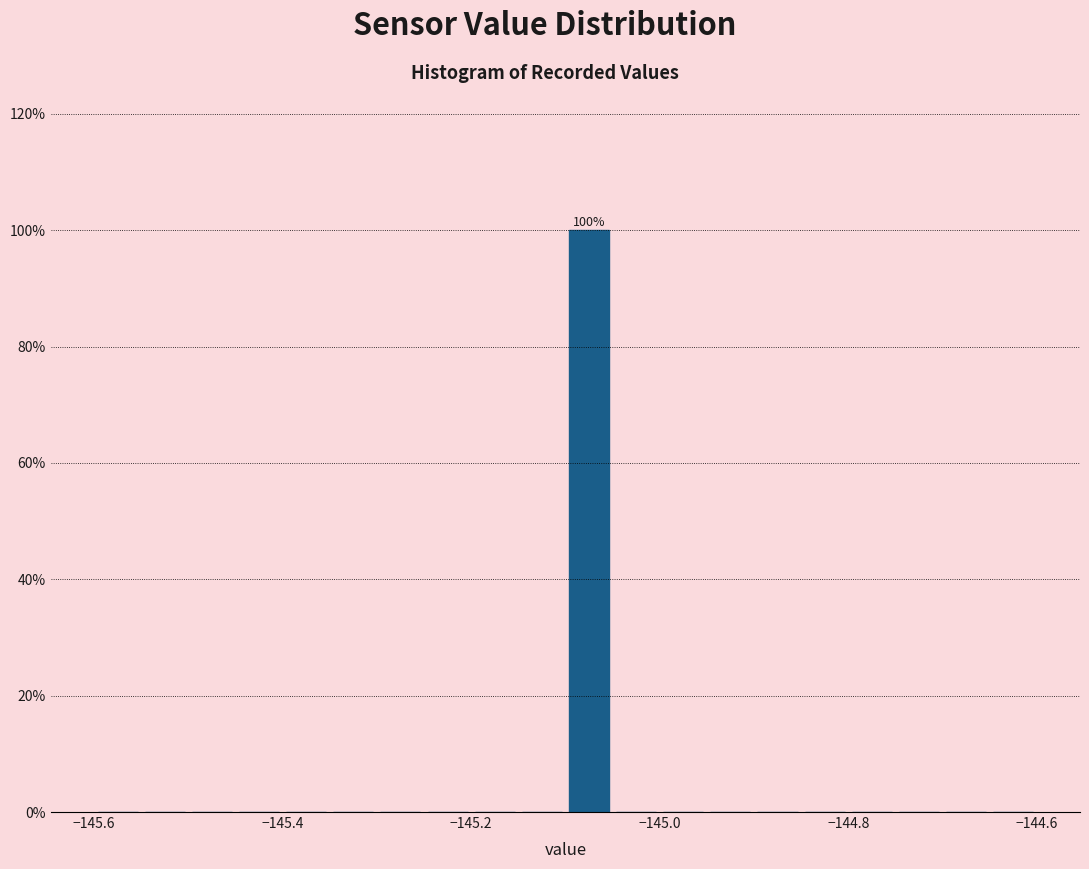

Read against the x-axis, roughly where is the centre of the tallest bar?

-145.08